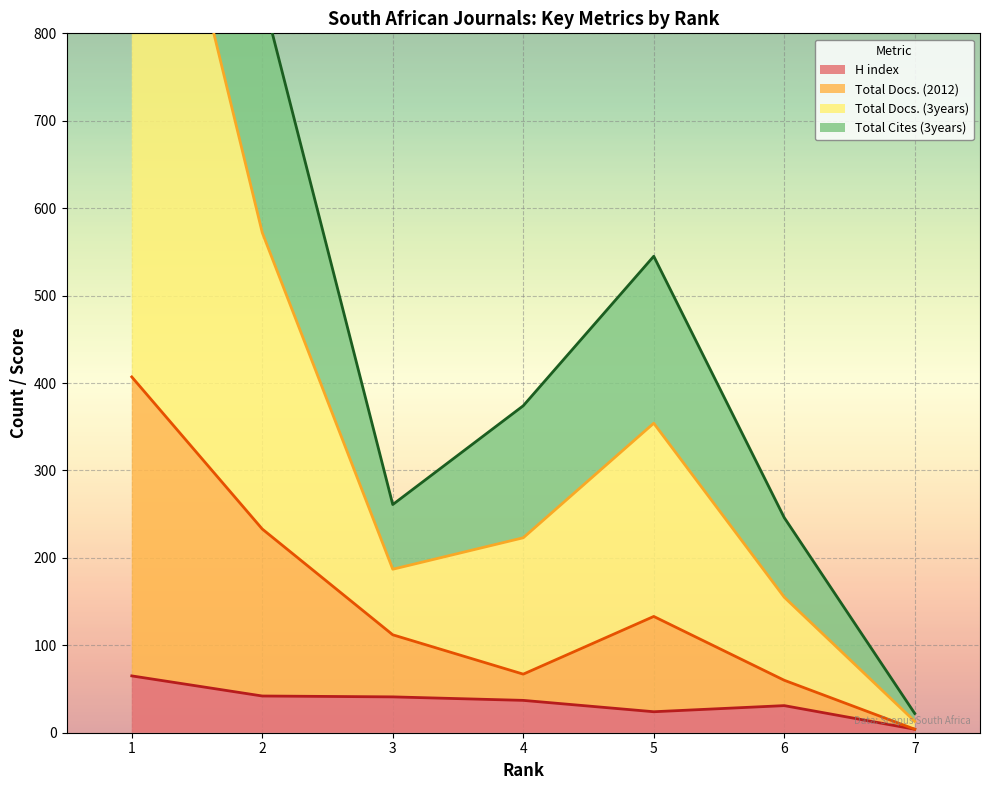

At which category does Total Docs. (3years) reach its first local valley?

3